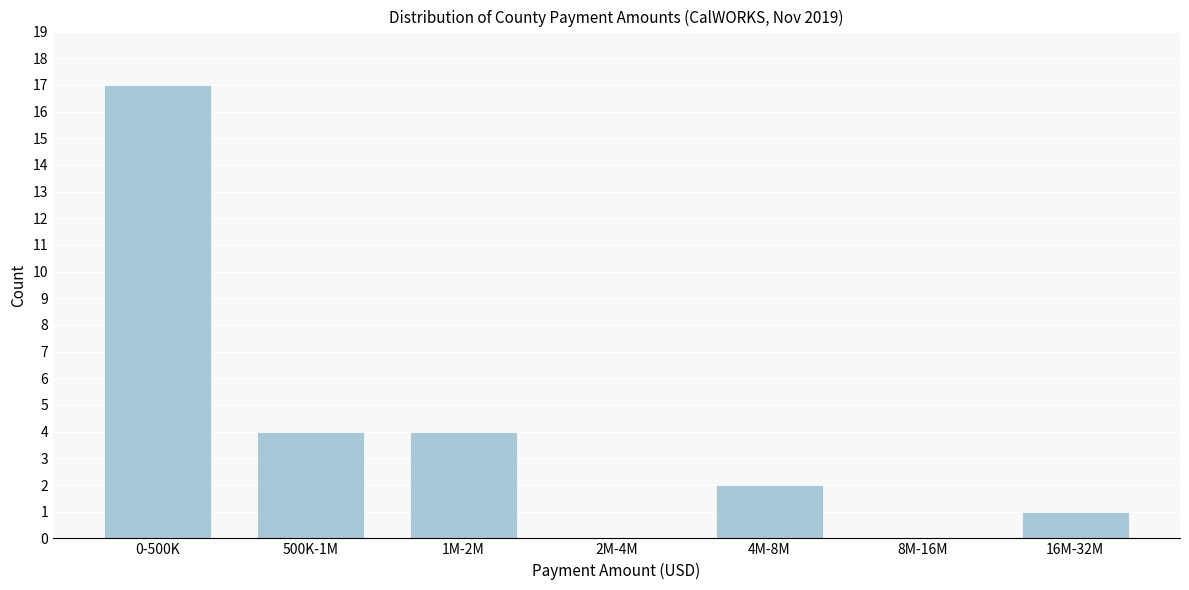

Reading right to left, what are all the values shown in this chart?

16M-32M=1	8M-16M=0	4M-8M=2	2M-4M=0	1M-2M=4	500K-1M=4	0-500K=17